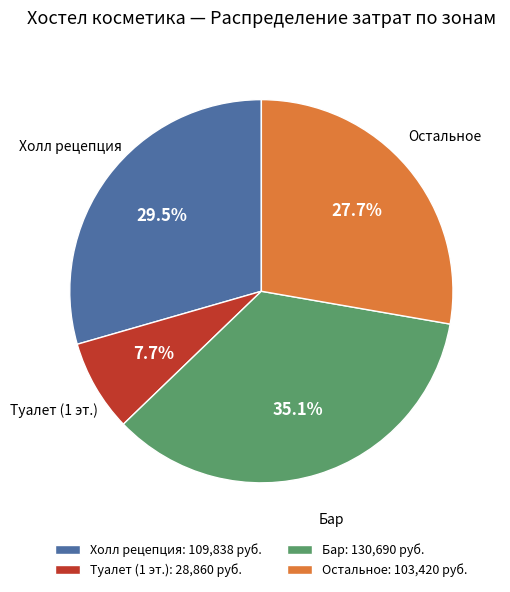

Is there any slice that represents more than half of the pie?

No